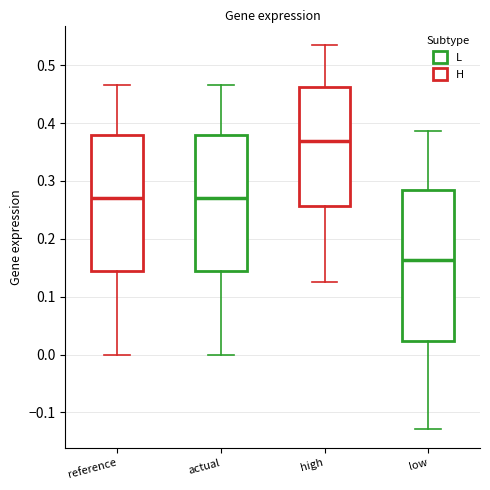

Which box is the tallest, from its lower edge to its upper edge?

low